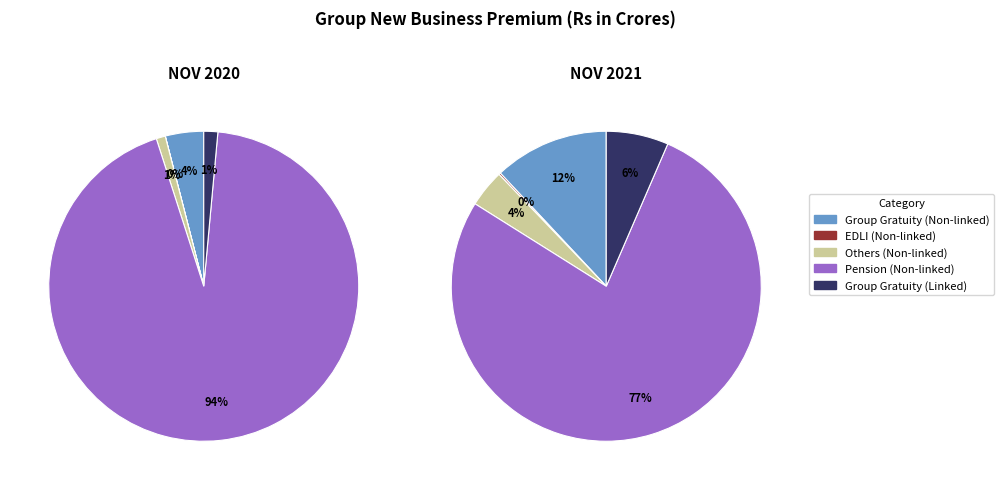

What is the smallest slice in the pie chart?

EDLI (Non-linked)